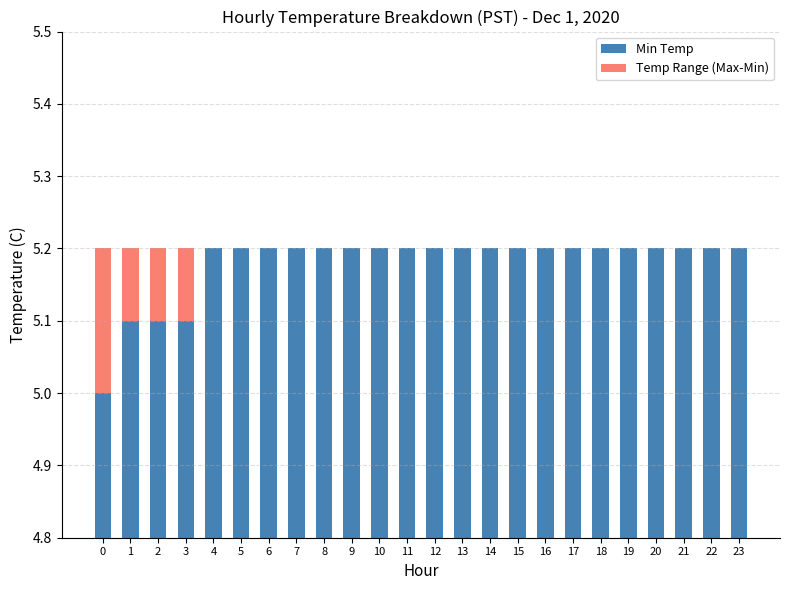

The value of Min Temp at 0 is 2.8. True or false?

False